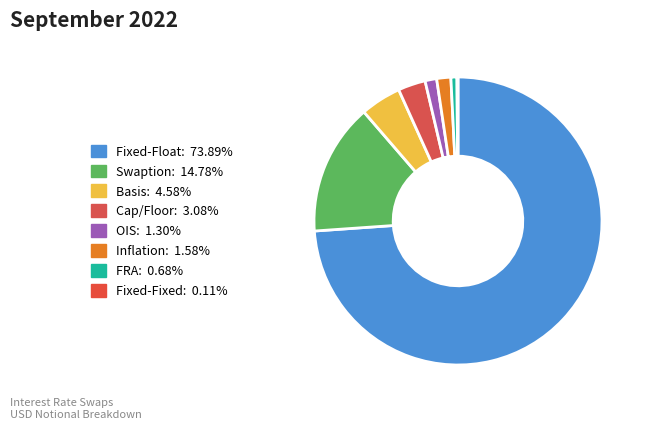

What is the majority slice?

Fixed-Float